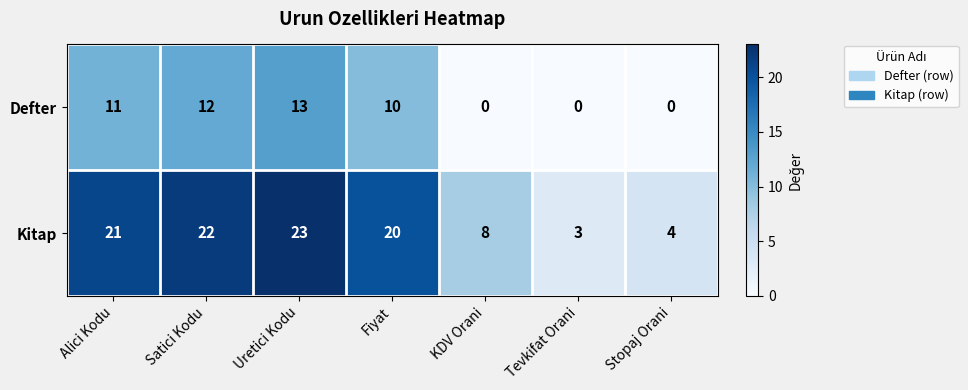

Which series has the largest range (max minus min)?

Kitap